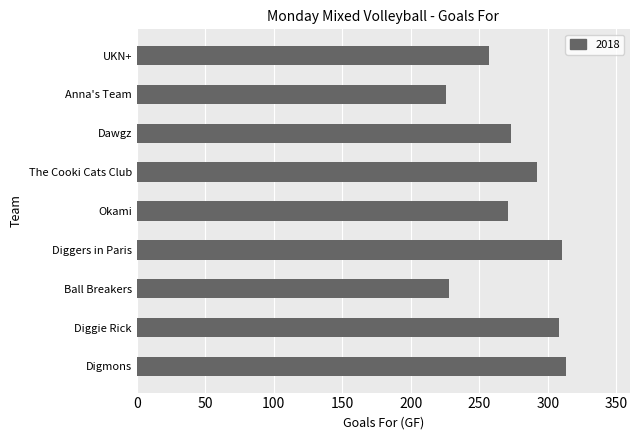

What value does the data have at Ball Breakers?

228